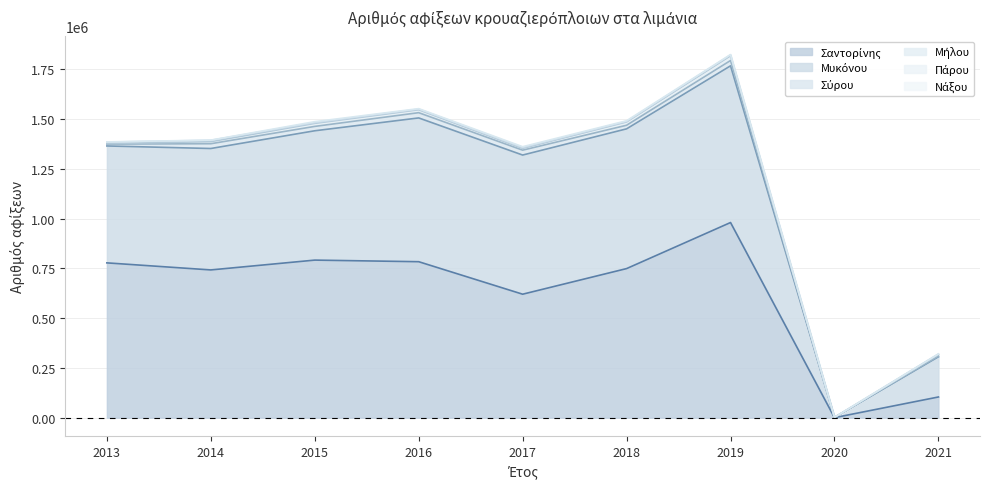

Does the chart have visible grid lines?

Yes